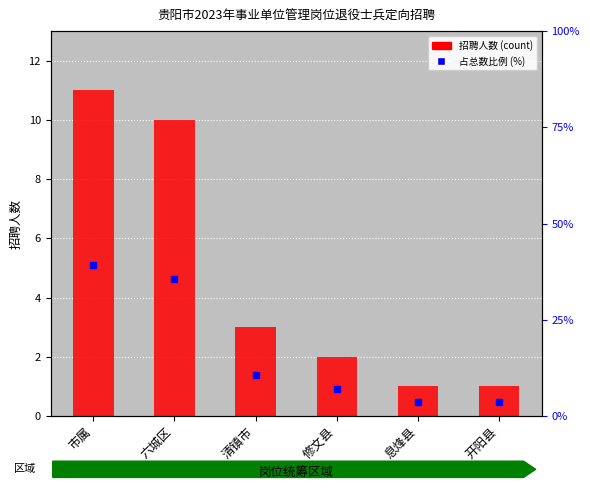

True or false: 招聘人数 has a value of 18.3 at 市属.

False